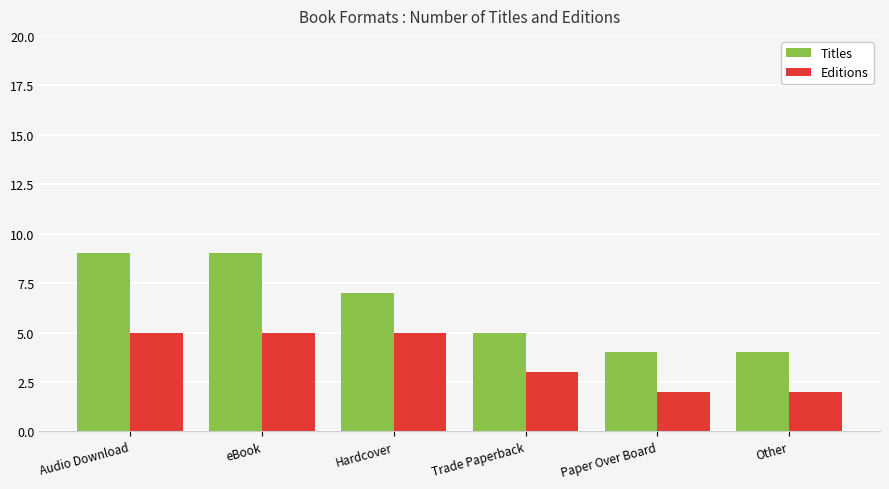

What is the maximum value for Editions?

5